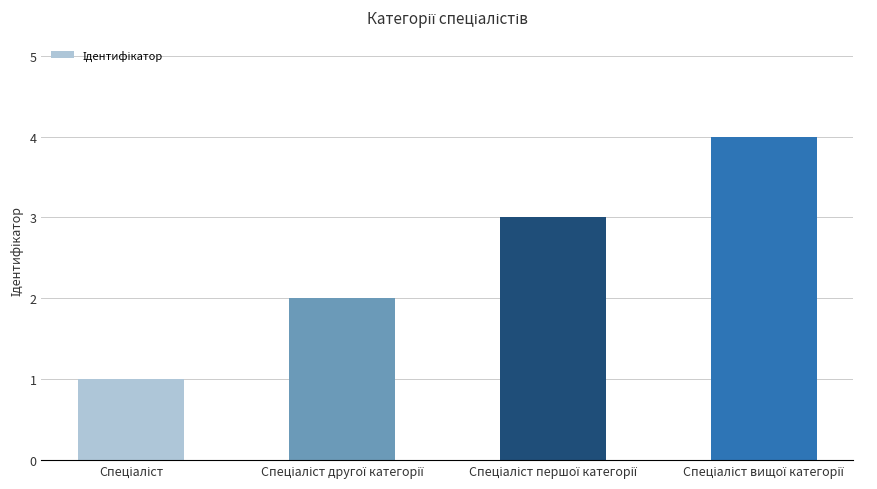

What is the difference between the maximum and minimum values?

3